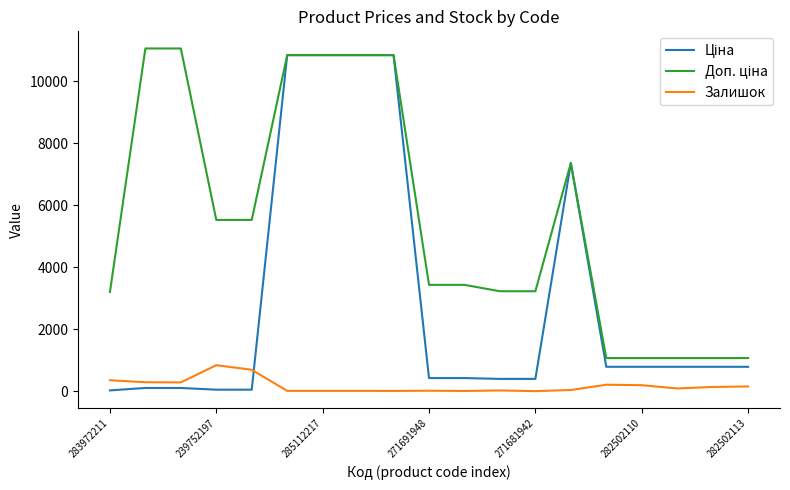

What is the maximum value for Залишок?

845.0